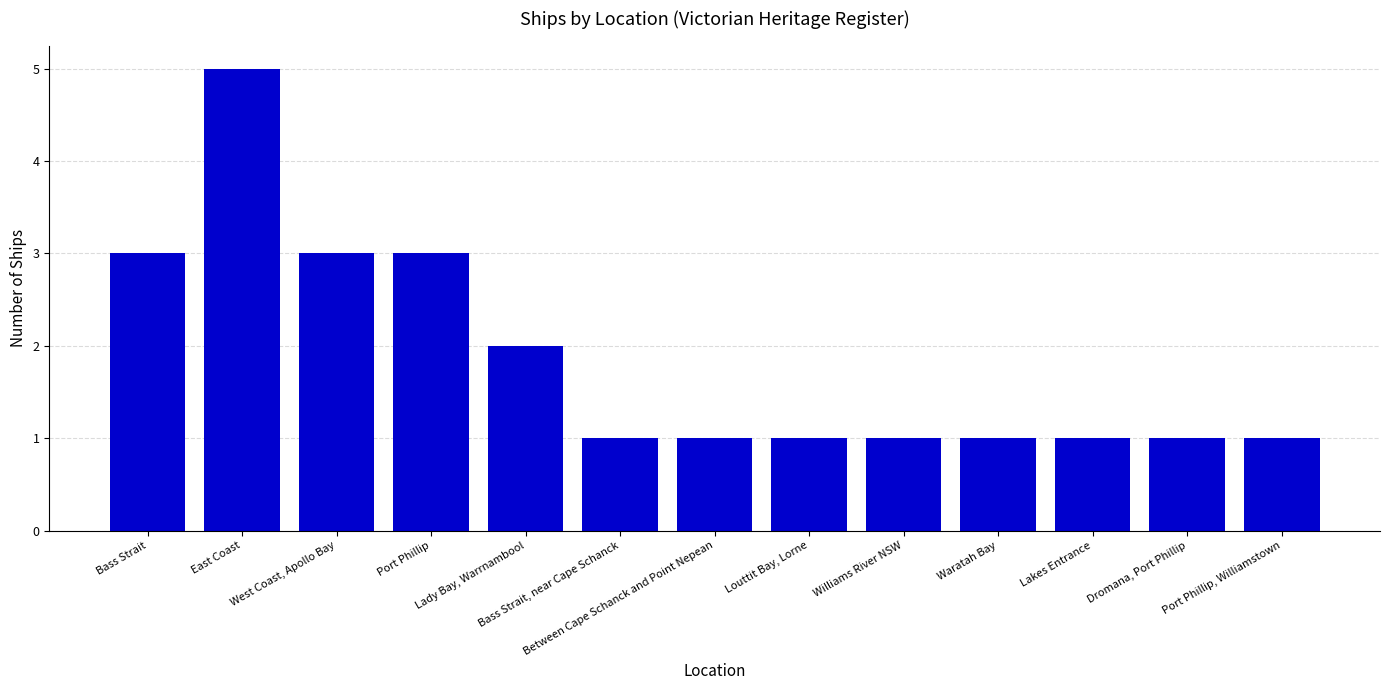

What is the difference between the maximum and minimum values?

4